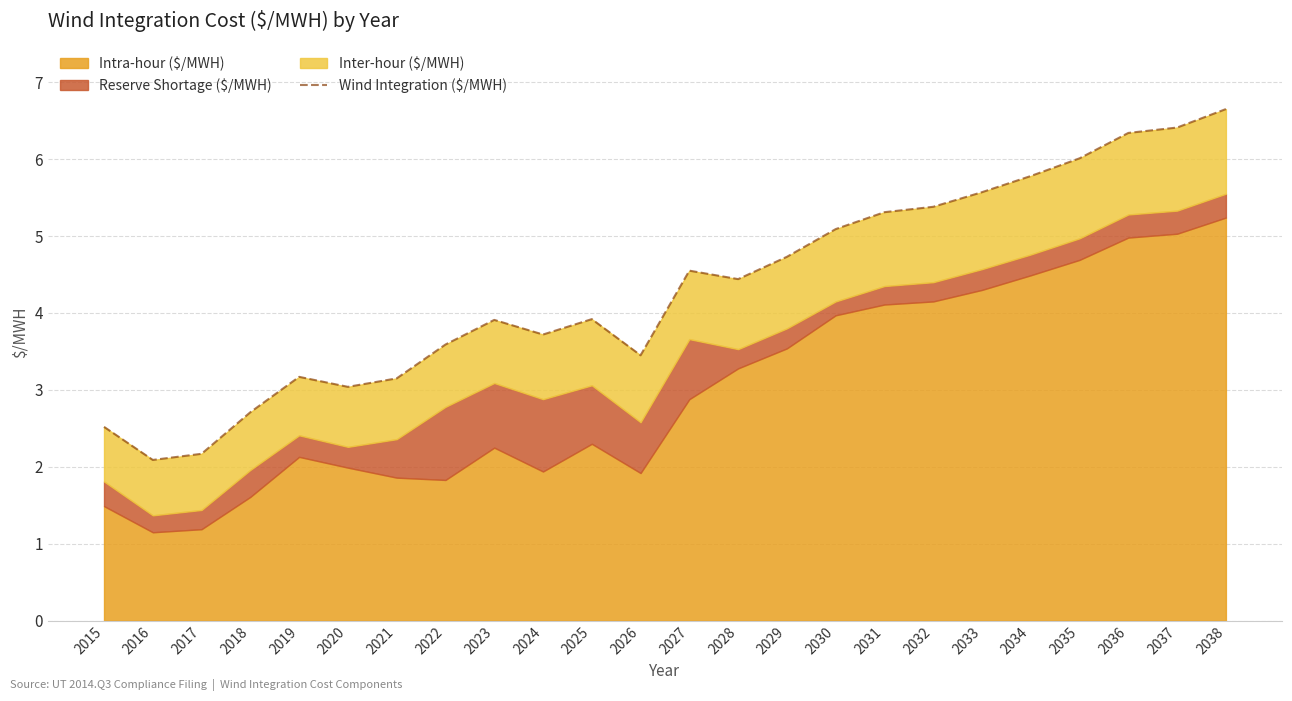

Which has a higher value, 2028 or 2032?

2032